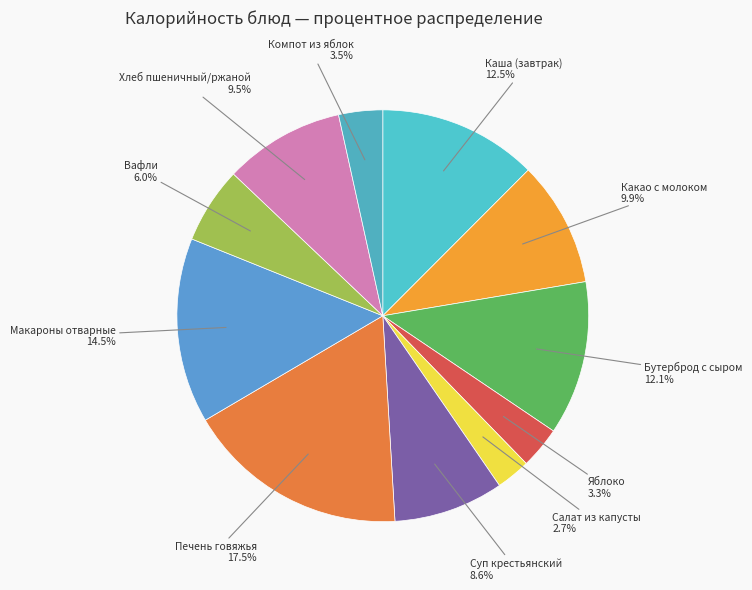

To the nearest percent, what is the difference between the Компот из яблок and Суп крестьянский slice percentages?

5%